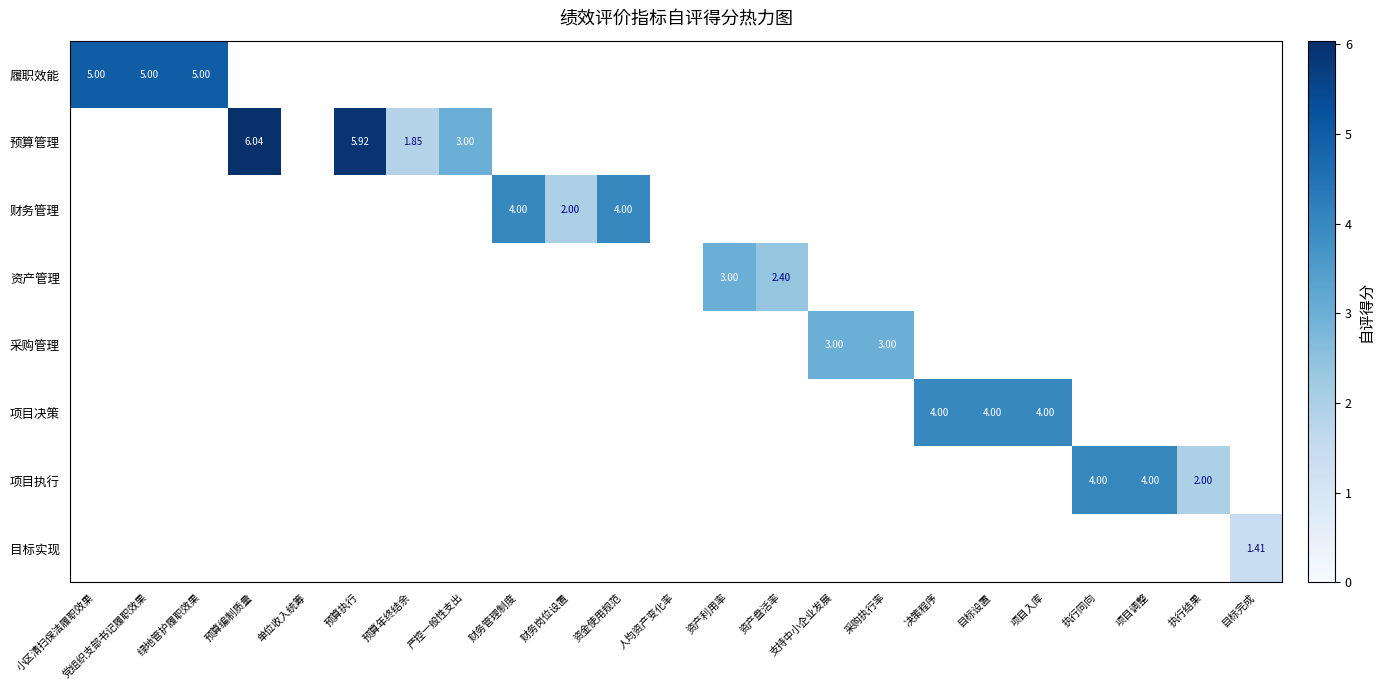

List the labels in order of 财务管理 value, smallest first.

财务岗位设置, 小区清扫保洁履职效果, 党组织支部书记履职效果, 绿地管护履职效果, 预算编制质量, 单位收入统筹, 预算执行, 预算年终结余, 严控一般性支出, 财务管理制度, 资金使用规范, 人均资产变化率, 资产利用率, 资产盘活率, 支持中小企业发展, 采购执行率, 决策程序, 目标设置, 项目入库, 执行同向, 项目调整, 执行结果, 目标完成